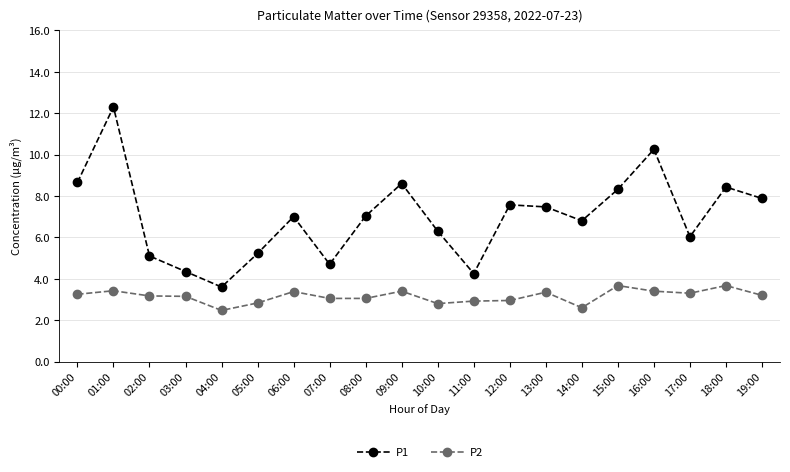

True or false: P2 has more than 2 interior local peaks.

True